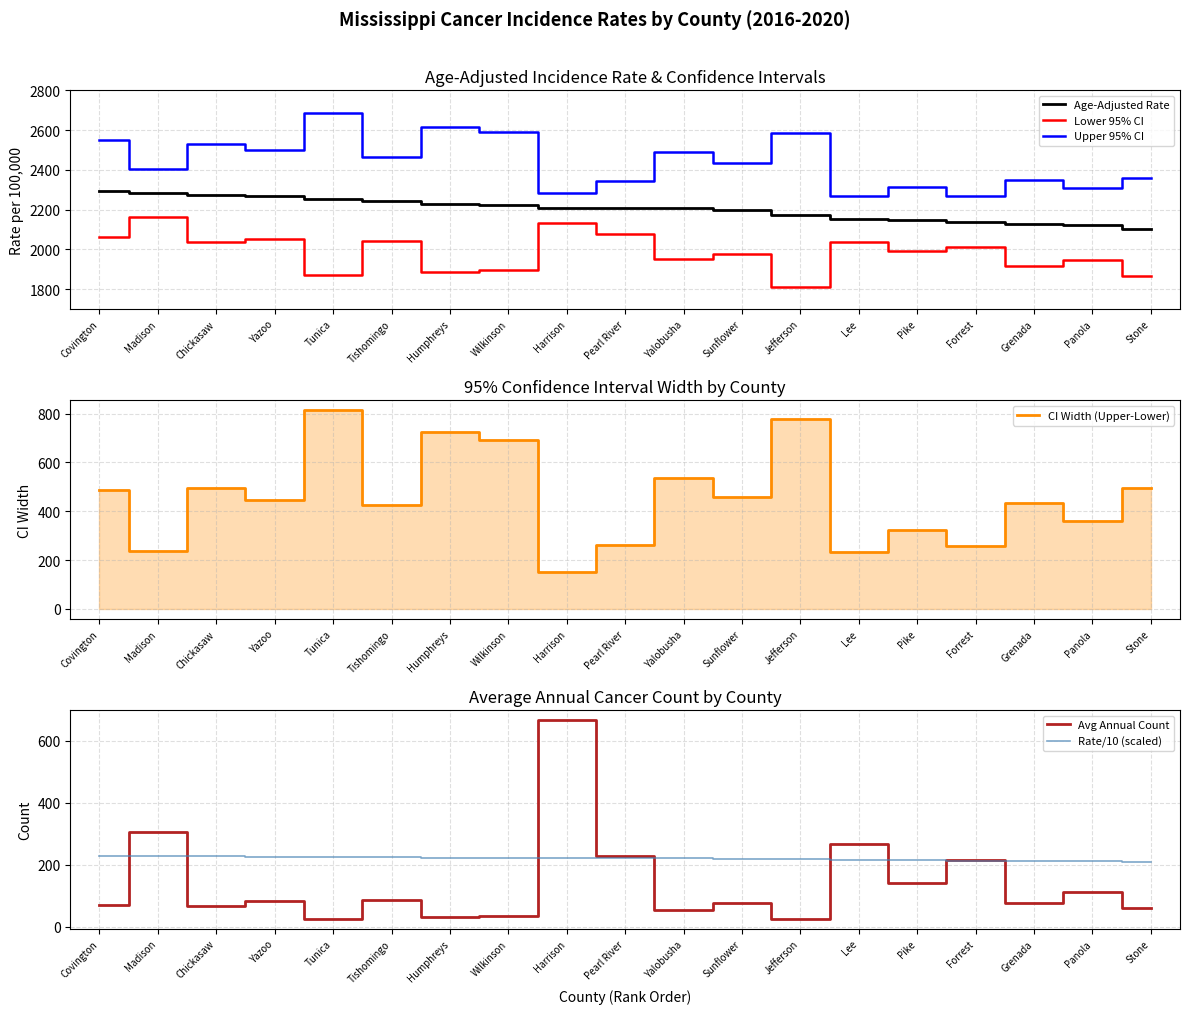

Is it true that Rate/10 (scaled) equals 74.4 at Sunflower?

False